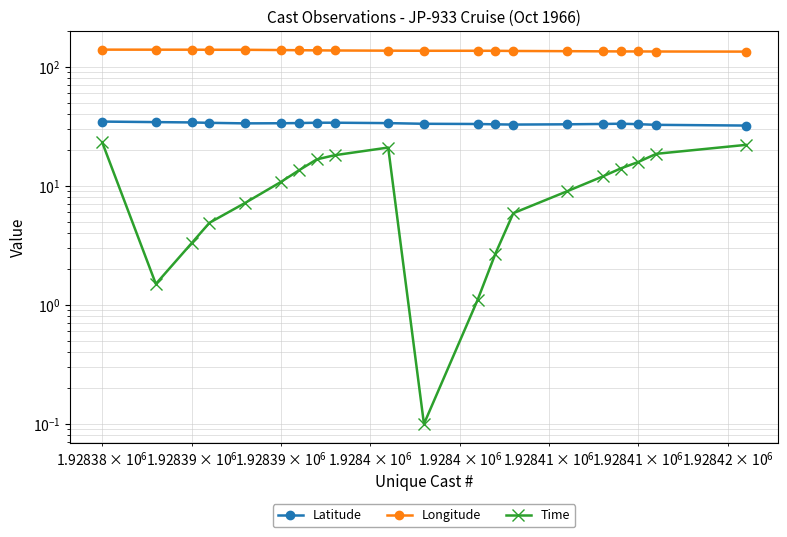

Which series has the largest range (max minus min)?

Time